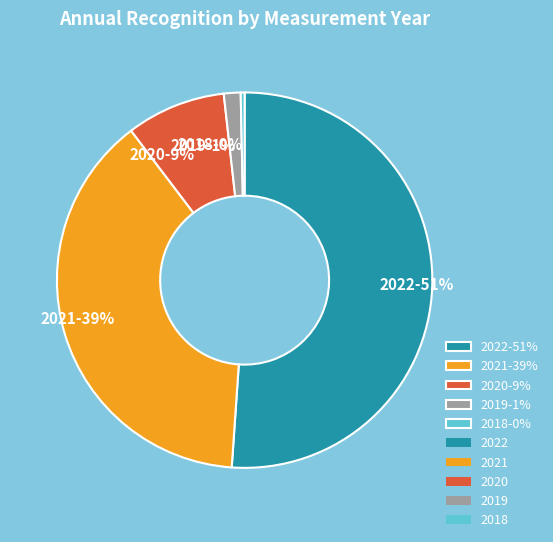

To the nearest percent, what is the average slice percentage?

20%